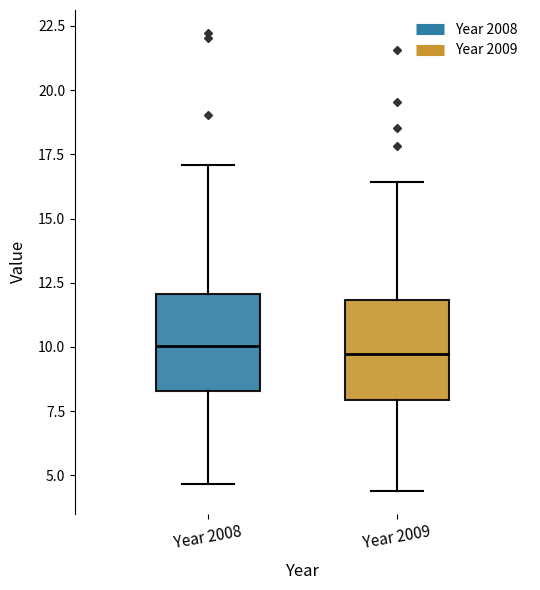

Reading left to right, read every box against the y-axis: the position of its median line, the range the box covers, and the ends of its whiskers. The values are not printed on the chart, so give them approximately, as read against the axis.

Year 2008: median 10.0, box 8.5 to 12.0, whiskers 4.5 to 17.0
Year 2009: median 9.5, box 8.0 to 12.0, whiskers 4.5 to 16.5